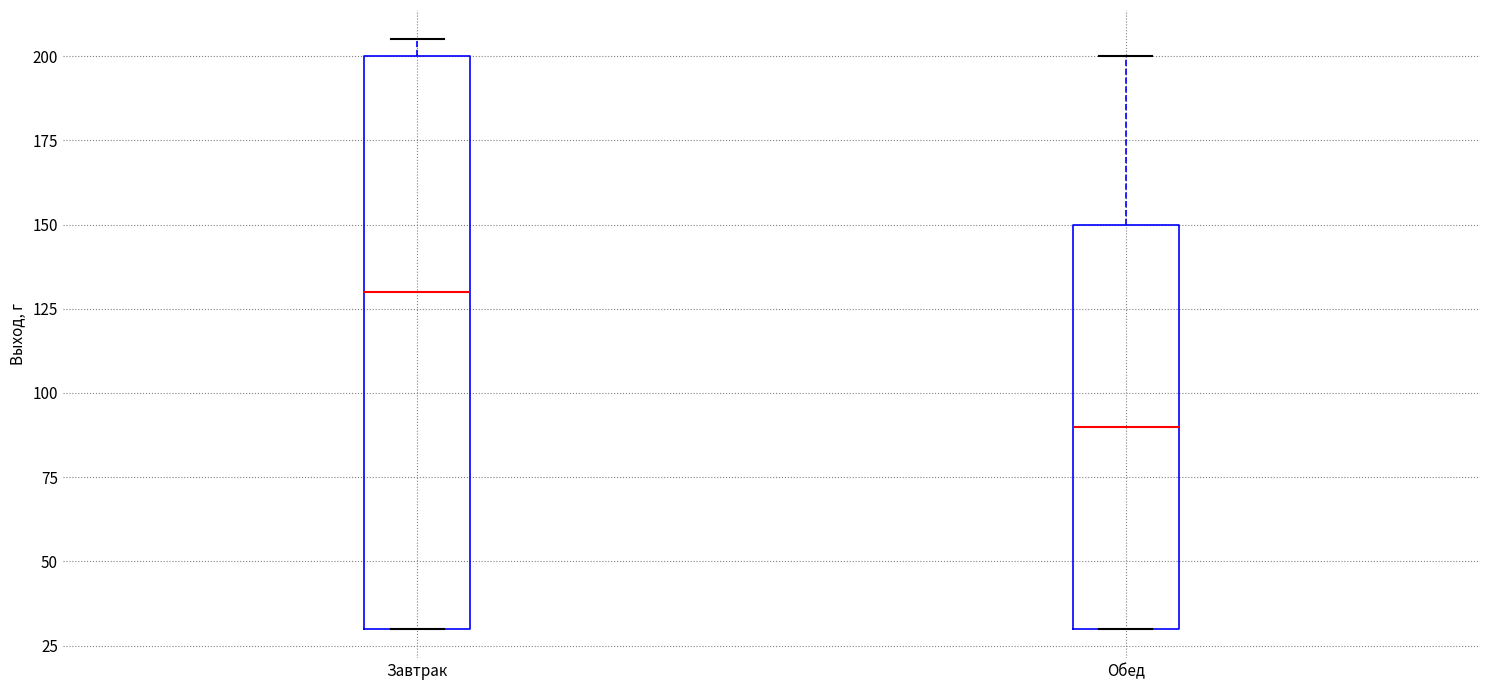

Which box is the tallest, from its lower edge to its upper edge?

Завтрак